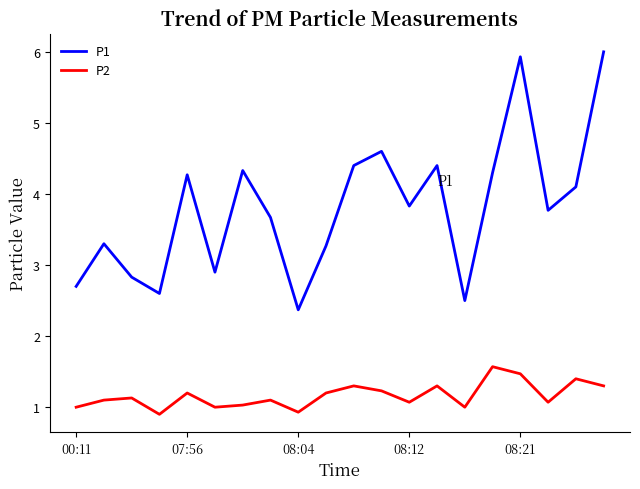

Which series has the largest total across all categories?

P1